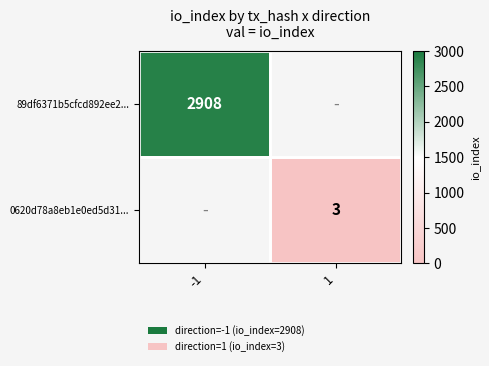

The value of 0620d78a8eb1e0ed5d31... at 1 is 3. True or false?

True